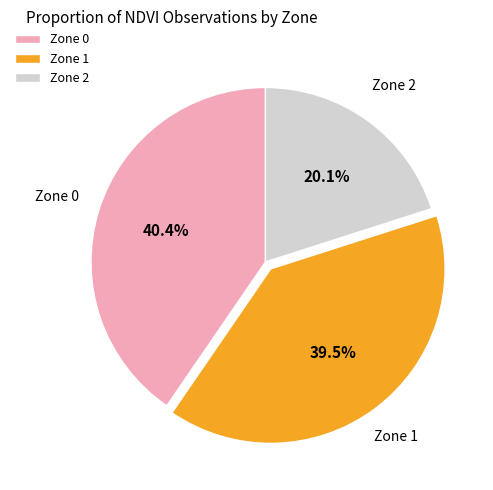

How many segments does this pie chart have?

3